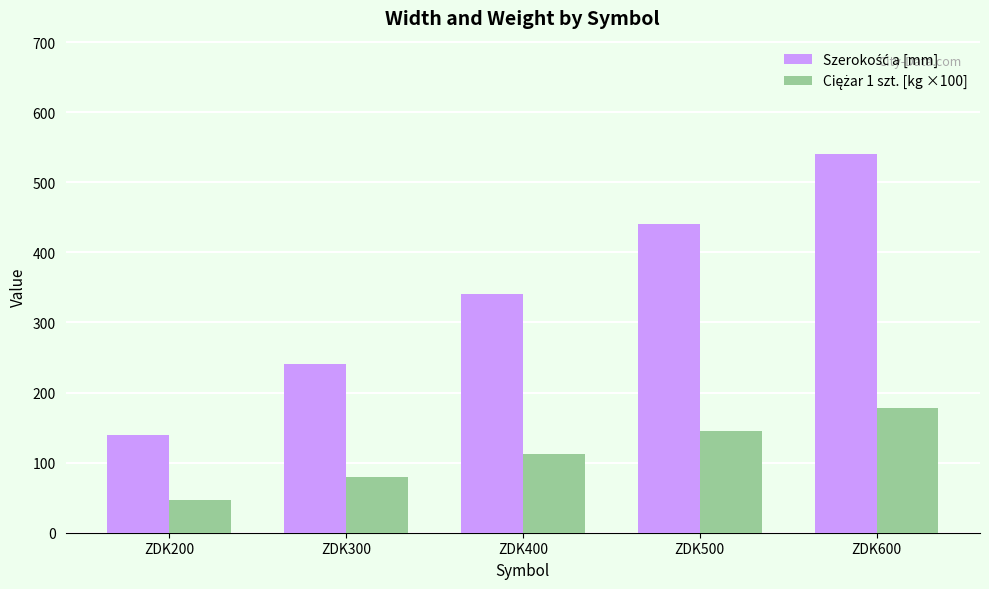

What is the smallest value displayed?

46.0